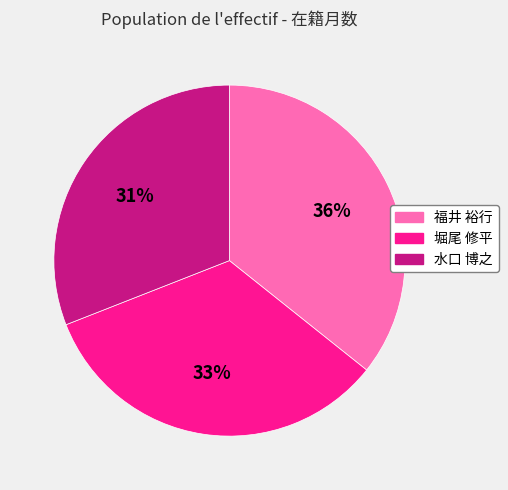

Does 福井 裕行 account for over 50% of the chart?

No